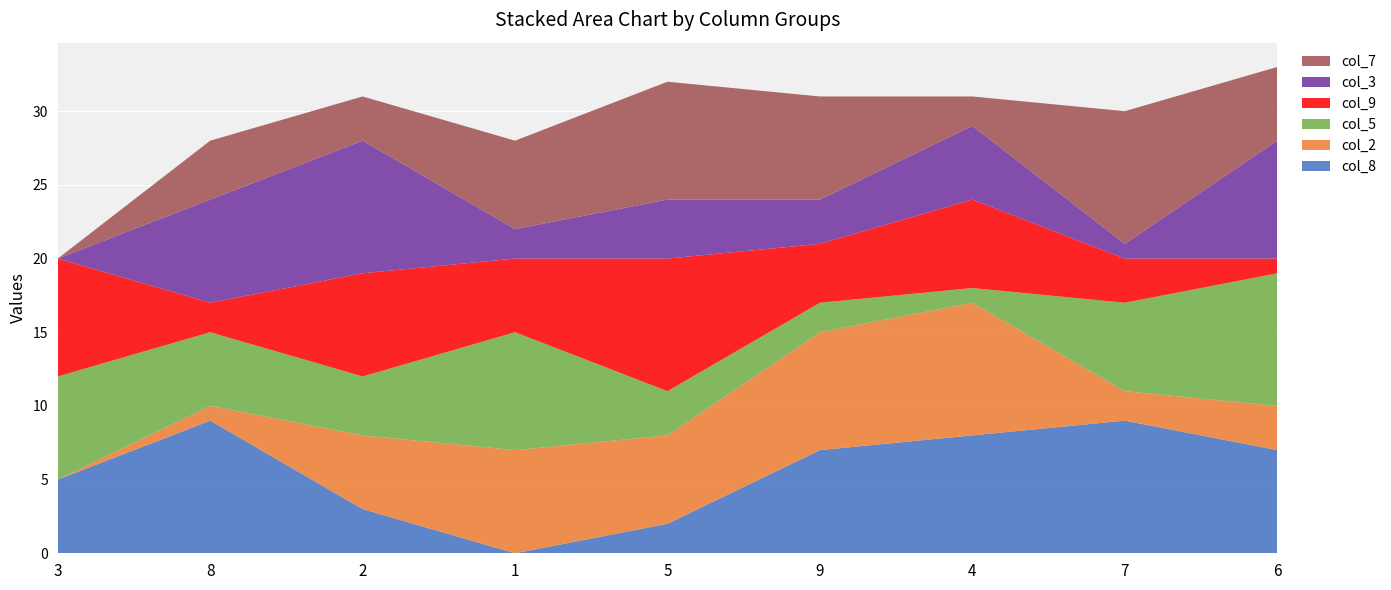

Reading left to right, extract all data points from this chart.

col_8: 3=5	8=9	2=3	1=0	5=2	9=7	4=8	7=9	6=7
col_2: 3=0	8=1	2=5	1=7	5=6	9=8	4=9	7=2	6=3
col_5: 3=7	8=5	2=4	1=8	5=3	9=2	4=1	7=6	6=9
col_9: 3=8	8=2	2=7	1=5	5=9	9=4	4=6	7=3	6=1
col_3: 3=0	8=7	2=9	1=2	5=4	9=3	4=5	7=1	6=8
col_7: 3=0	8=4	2=3	1=6	5=8	9=7	4=2	7=9	6=5